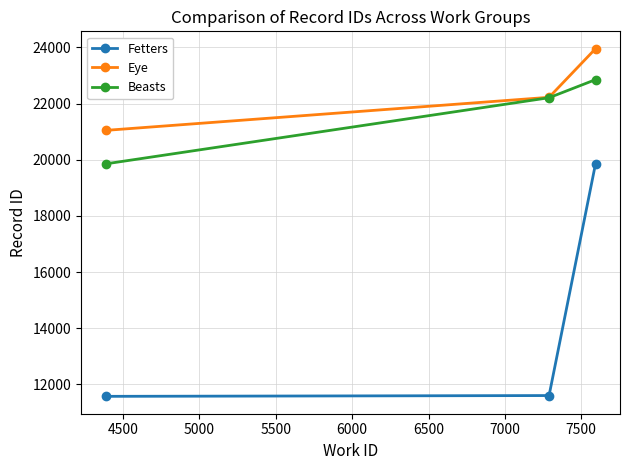

Which series has the largest range (max minus min)?

Fetters